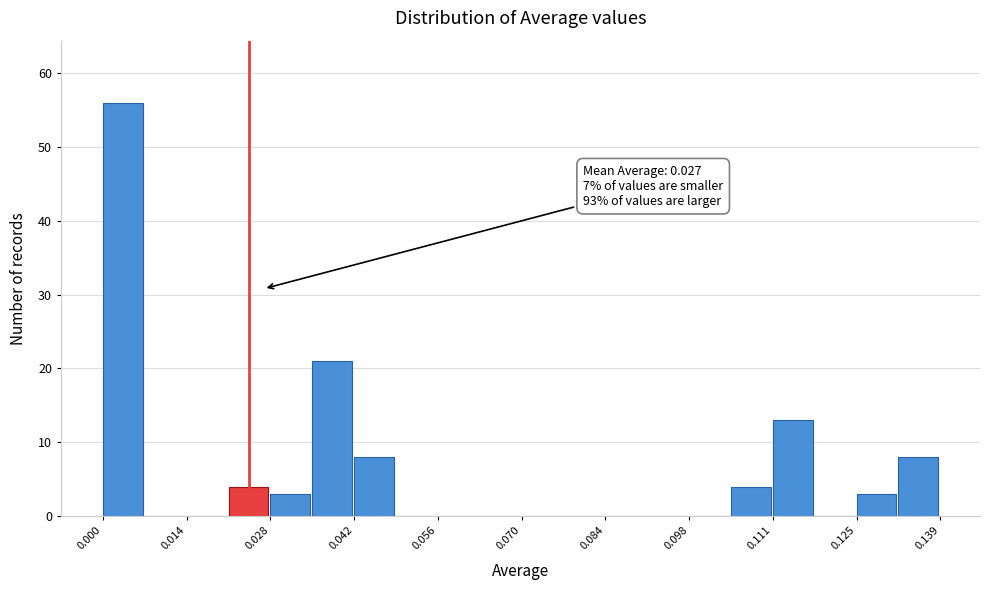

Around what value on the x-axis is the tallest bar? Give the approximate position of its centre, as read against the axis.

0.004